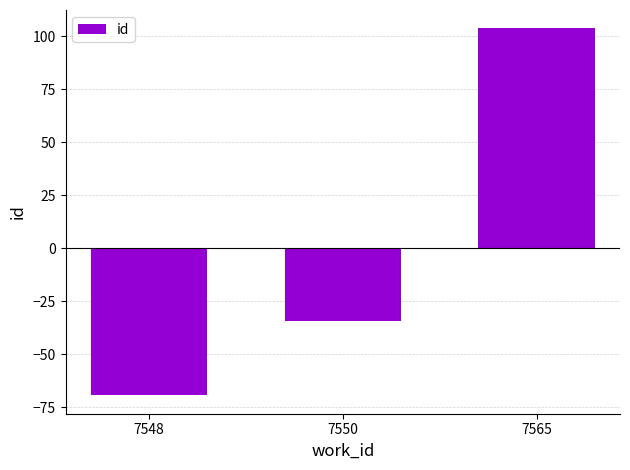

What is the difference between the values at 7550 and 7565?

138.0